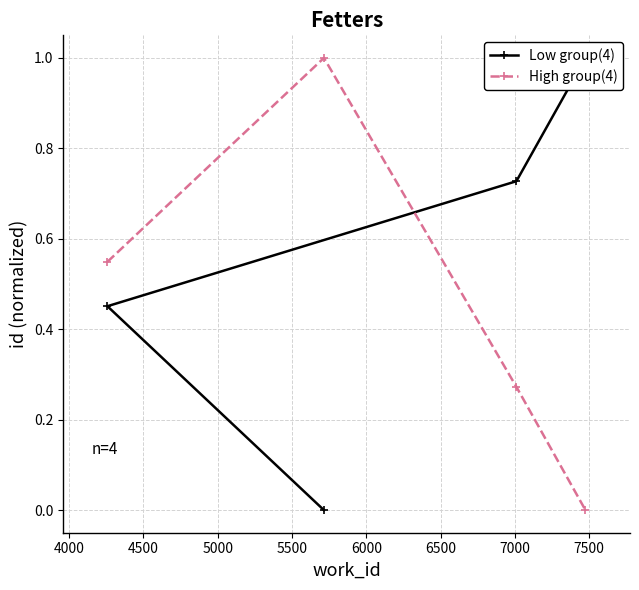

Does the chart have visible grid lines?

Yes